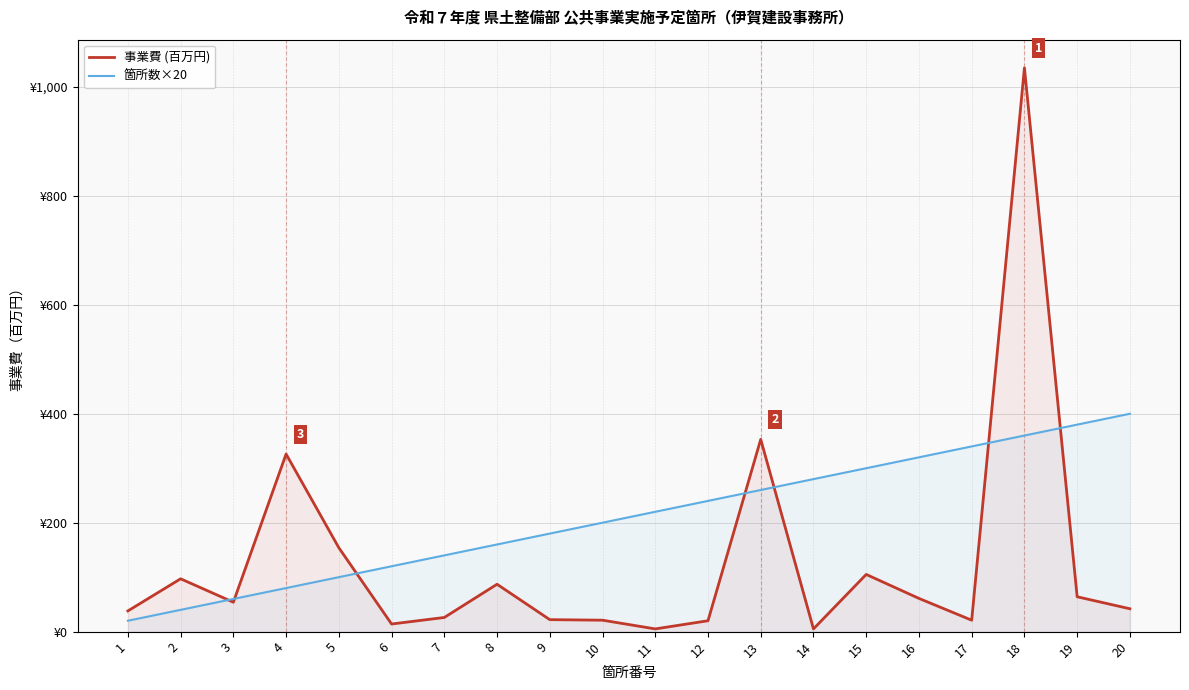

Where does the 事業費 (百万円) series first go above 54?

2